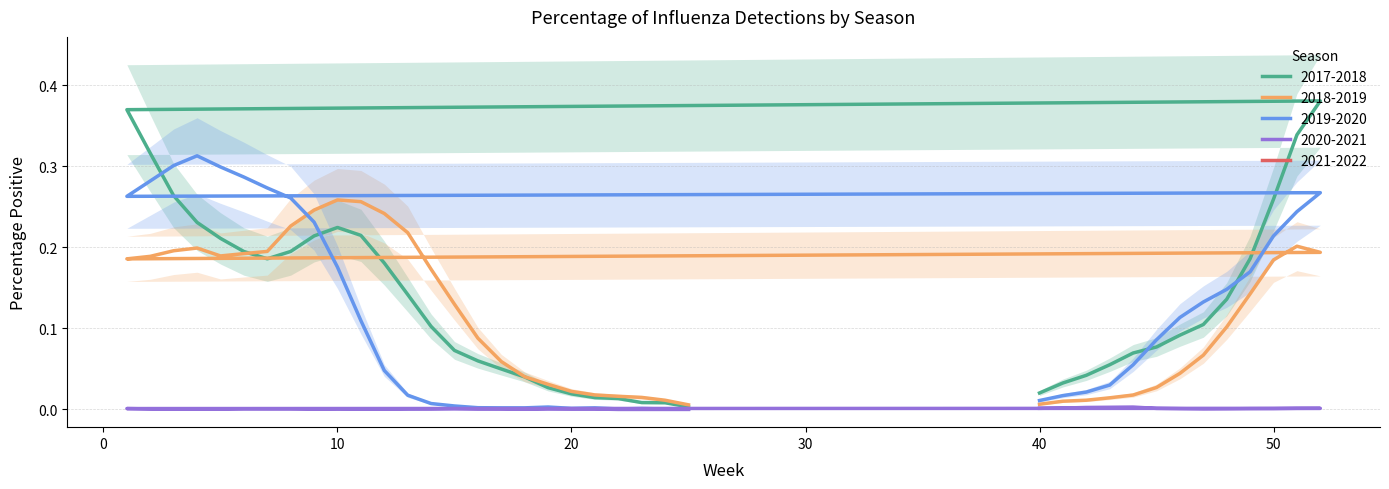

Which series has the largest total across all categories?

2017-2018